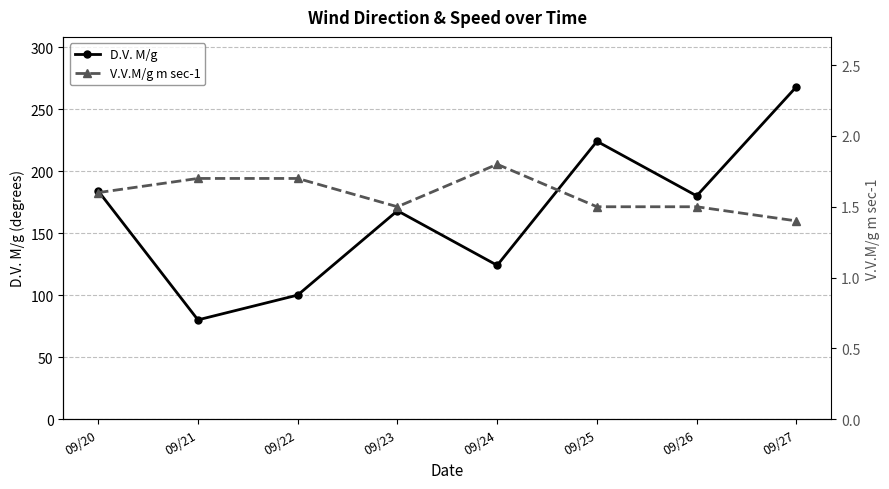

Rank the series at 09/23 from highest to lowest value.

D.V. M/g, V.V.M/g m sec-1